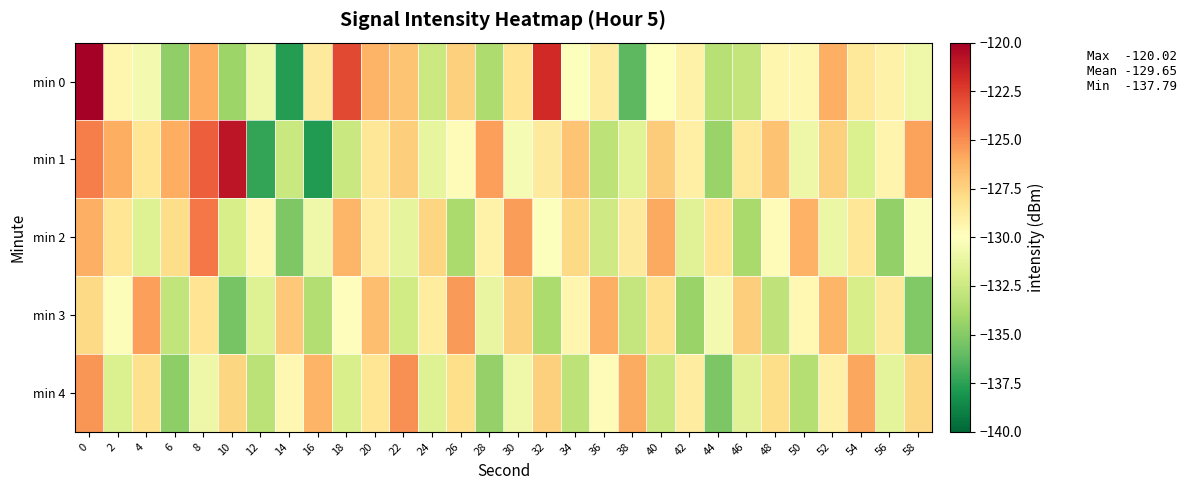

Which series has the widest spread of values?

min 0